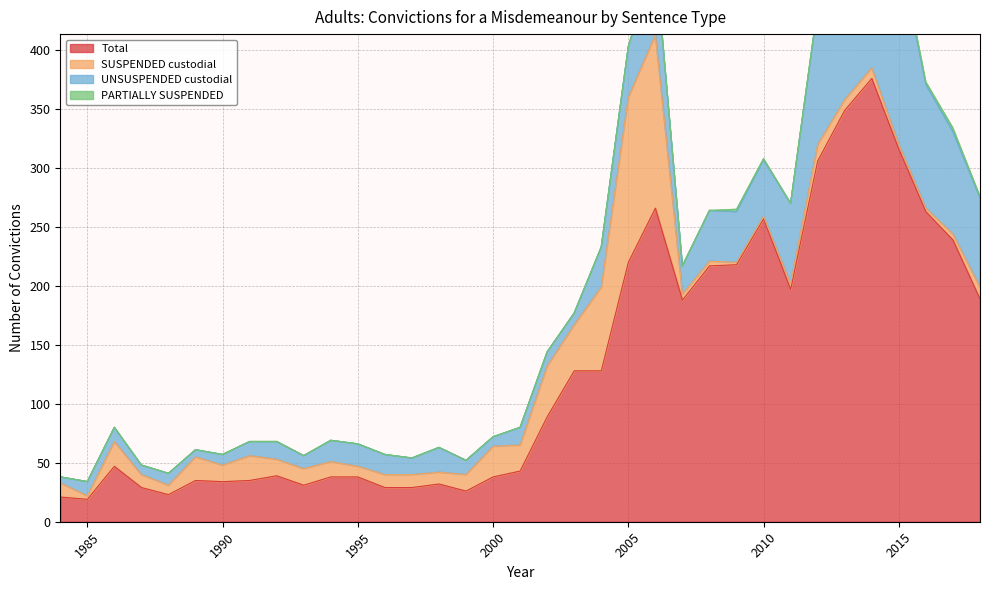

True or false: UNSUSPENDED custodial has a value of 36 at 2018.

False